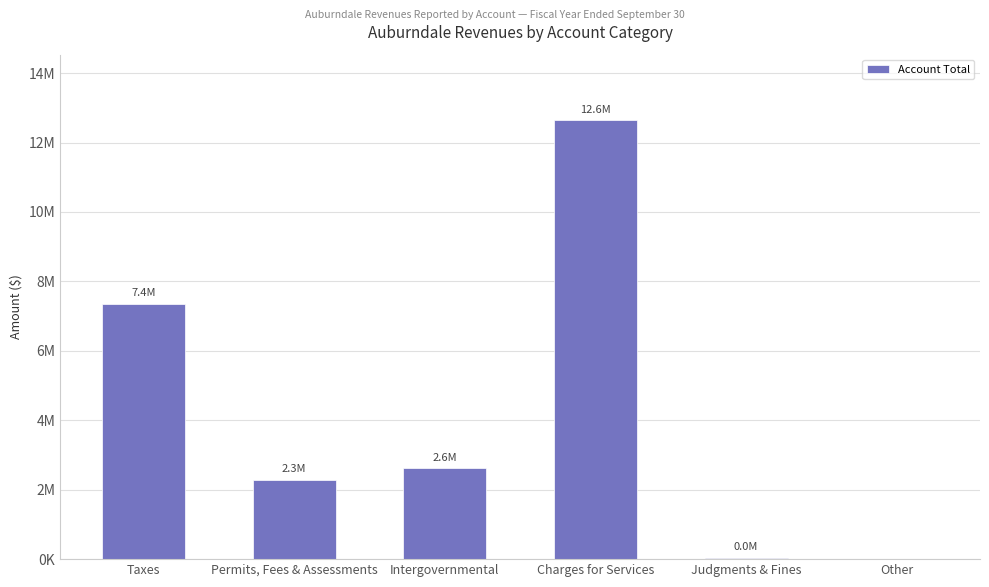

Reading right to left, extract all data points from this chart.

0	35073	12636068	2616703	2278136	7363614